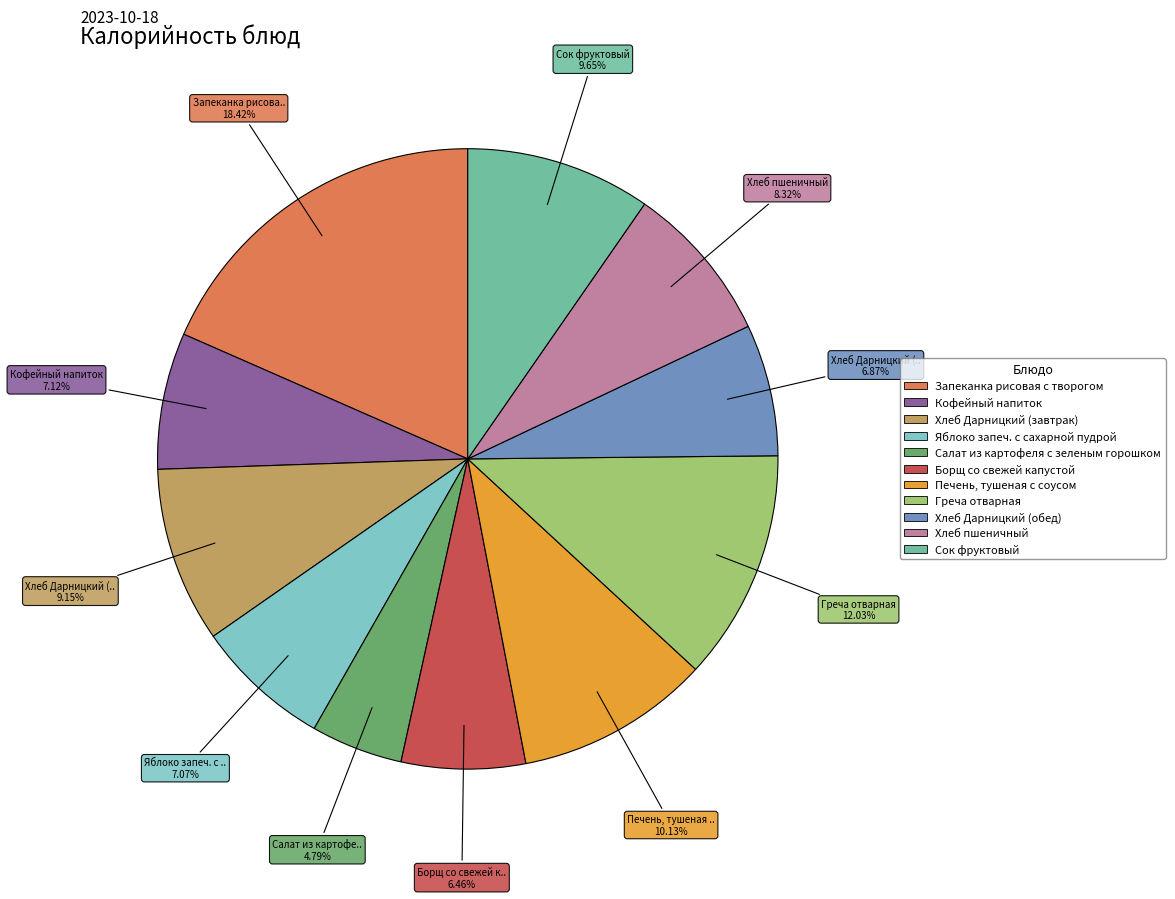

Which category has the smallest portion of the pie?

Салат из картофеля с зеленым горошком